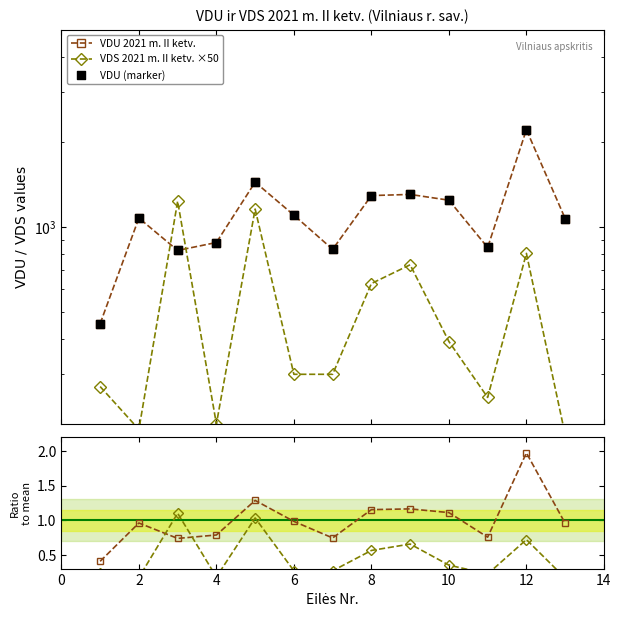

Which series contains the lowest Y value?

VDS×50 ratio